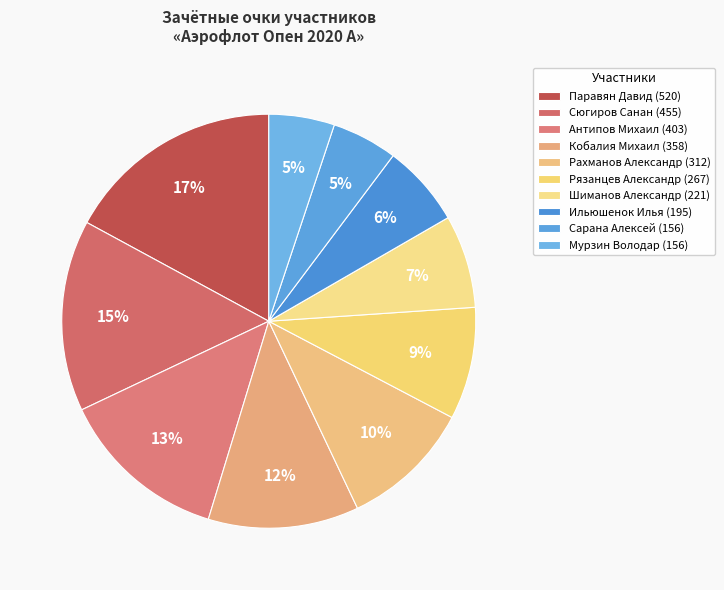

Which has a higher value, Антипов Михаил or Сюгиров Санан?

Сюгиров Санан